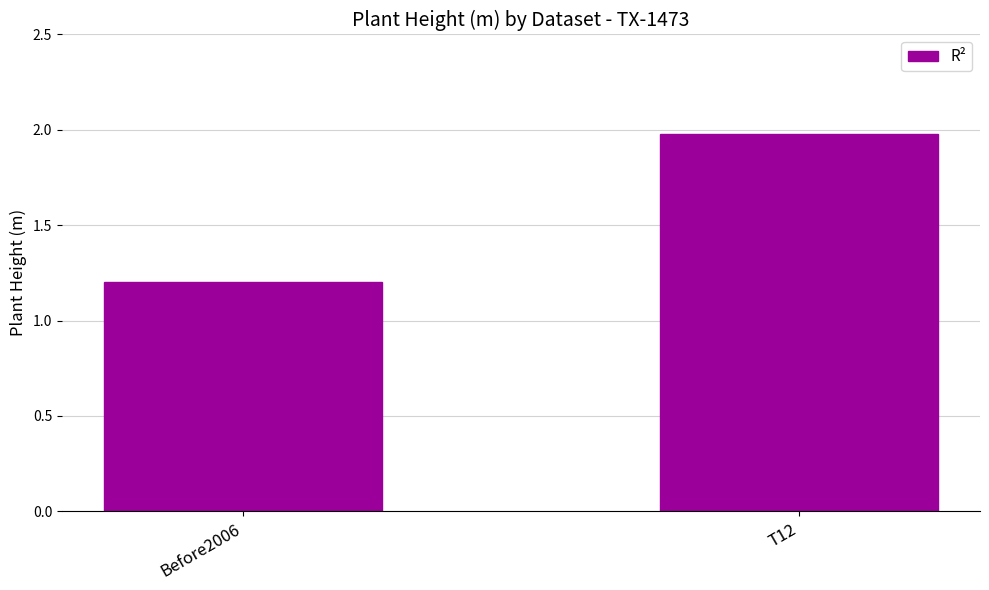

What position from the left is T12?

2